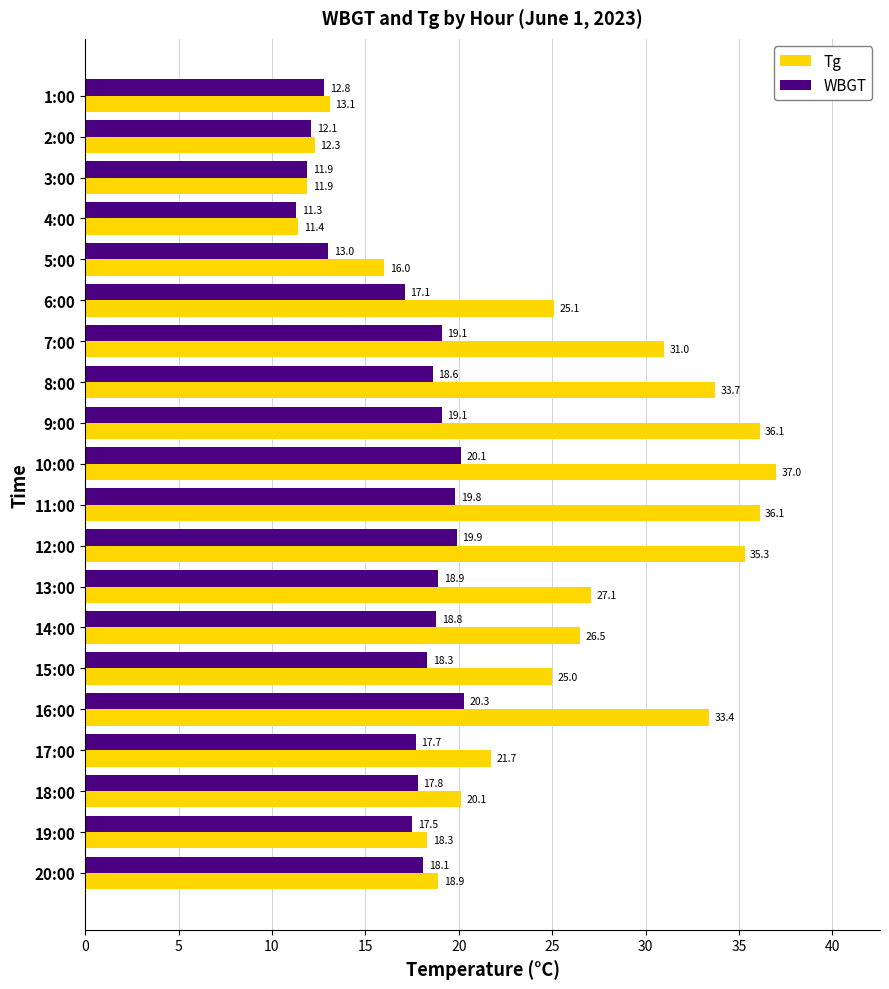

At which category is the sum across all series the highest?

10:00